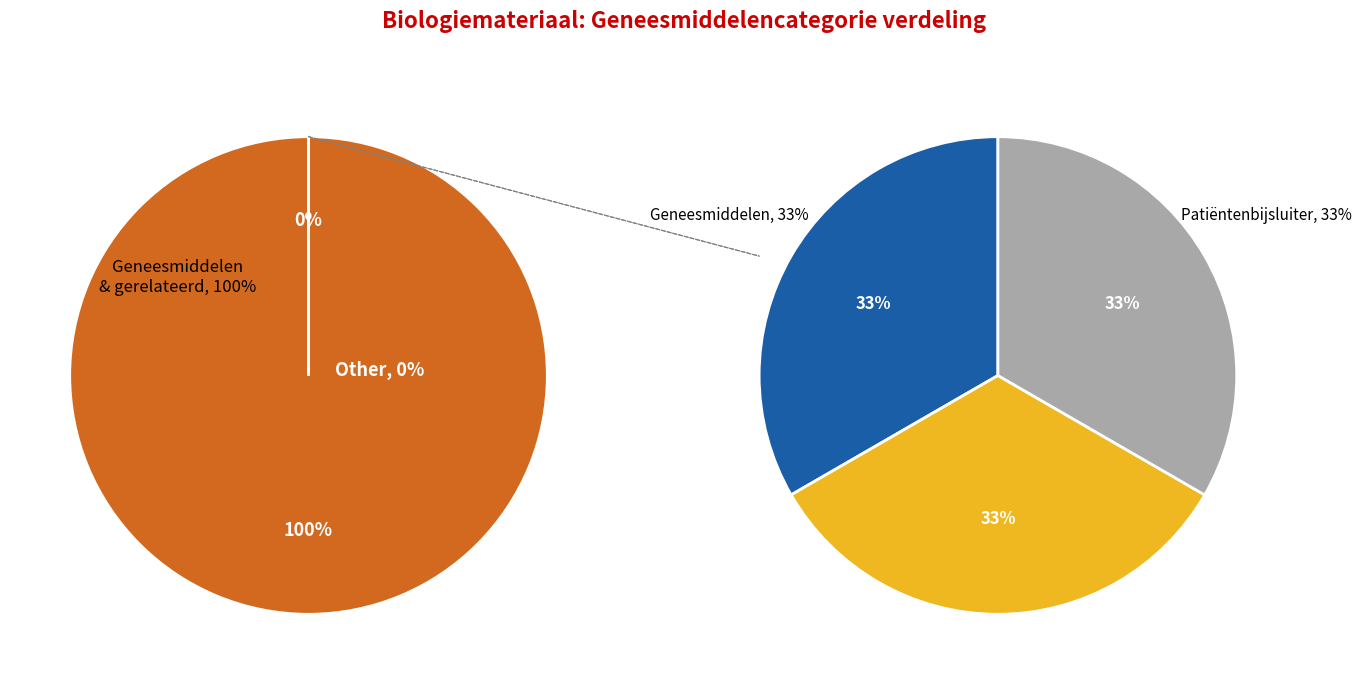

What percentage is the Patiëntenbijsluiter slice, to the nearest percent?

33%